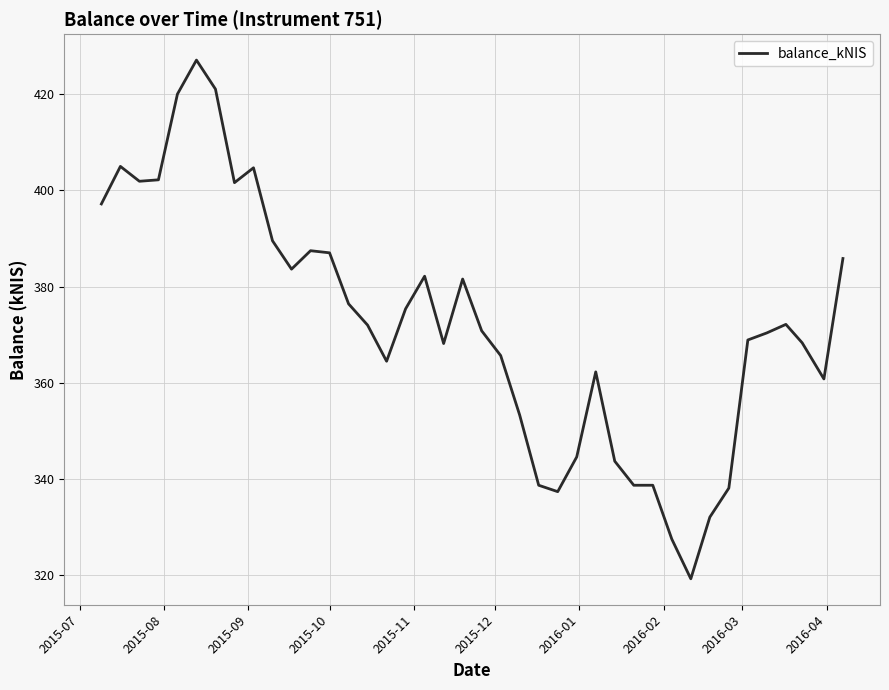

What is the minimum value shown in the chart?

319.3